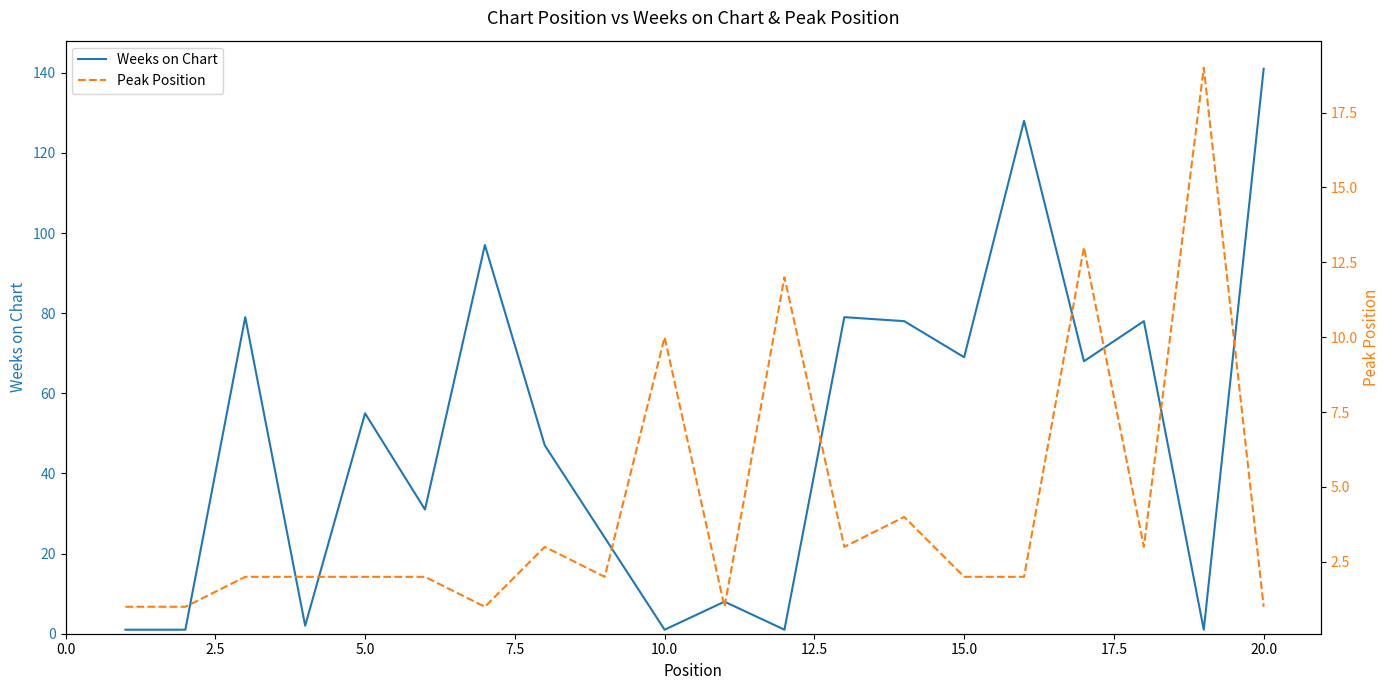

What is the maximum value for Weeks on Chart?

141